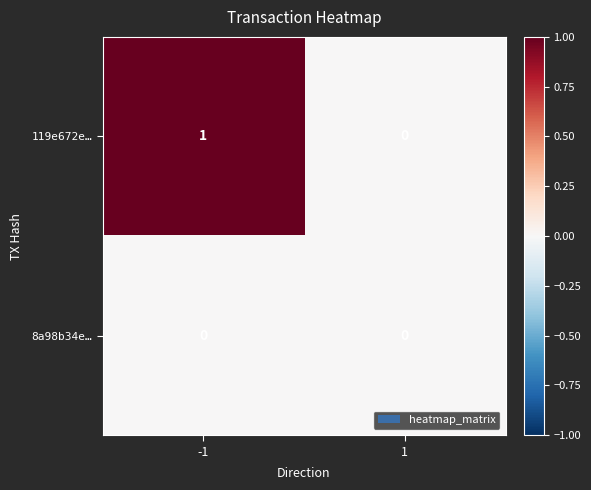

List the labels in order of 119e672e… value, smallest first.

1, -1